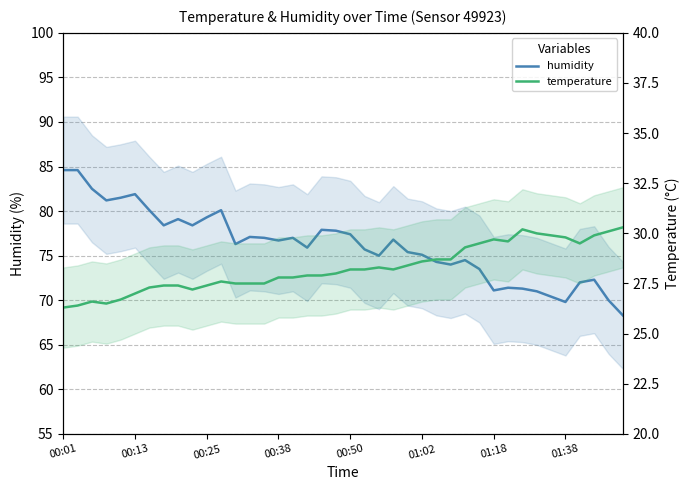

List the series in order of their overall mean, lowest first.

temperature, humidity